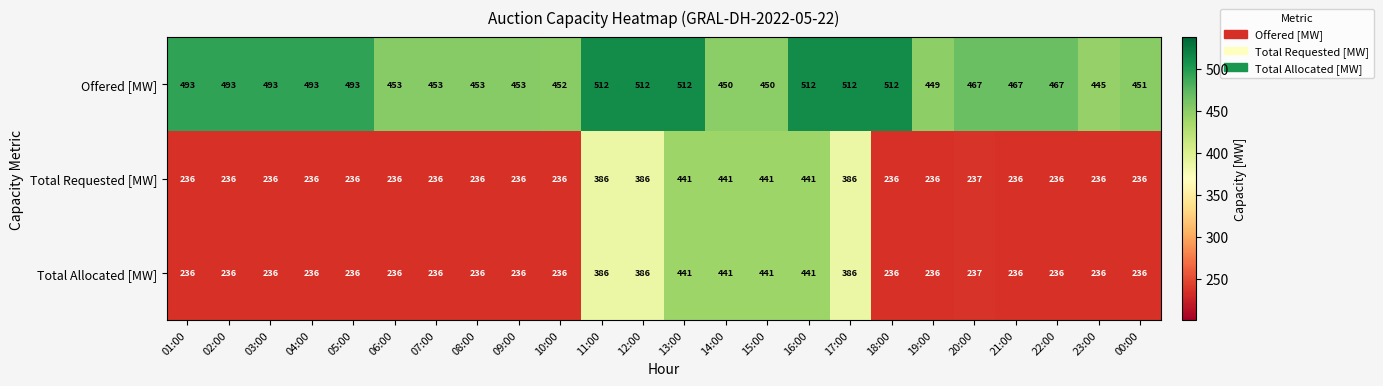

What is the difference between the maximum and minimum values in the Offered [MW] series?

67